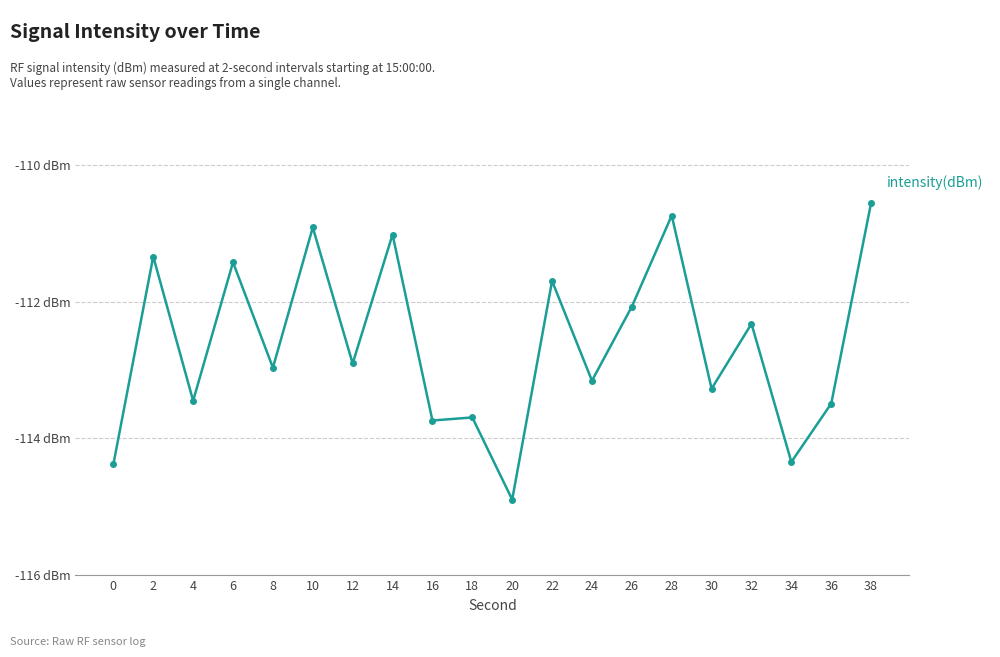

Is this an area chart (filled region under the line)?

No